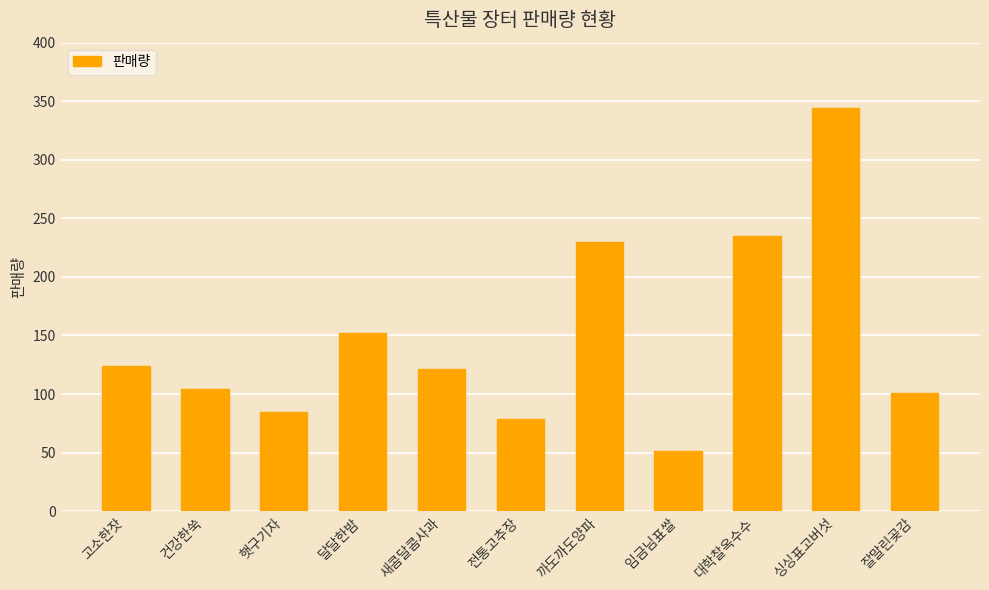

What is the change in value from 건강한쑥 to 달달한밤?

+48